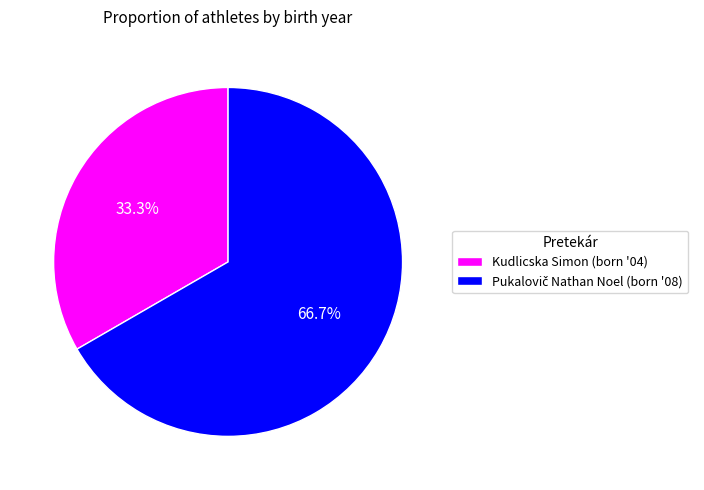

What percentage is NOT represented by Kudlicska Simon (born '04)?

66.7%